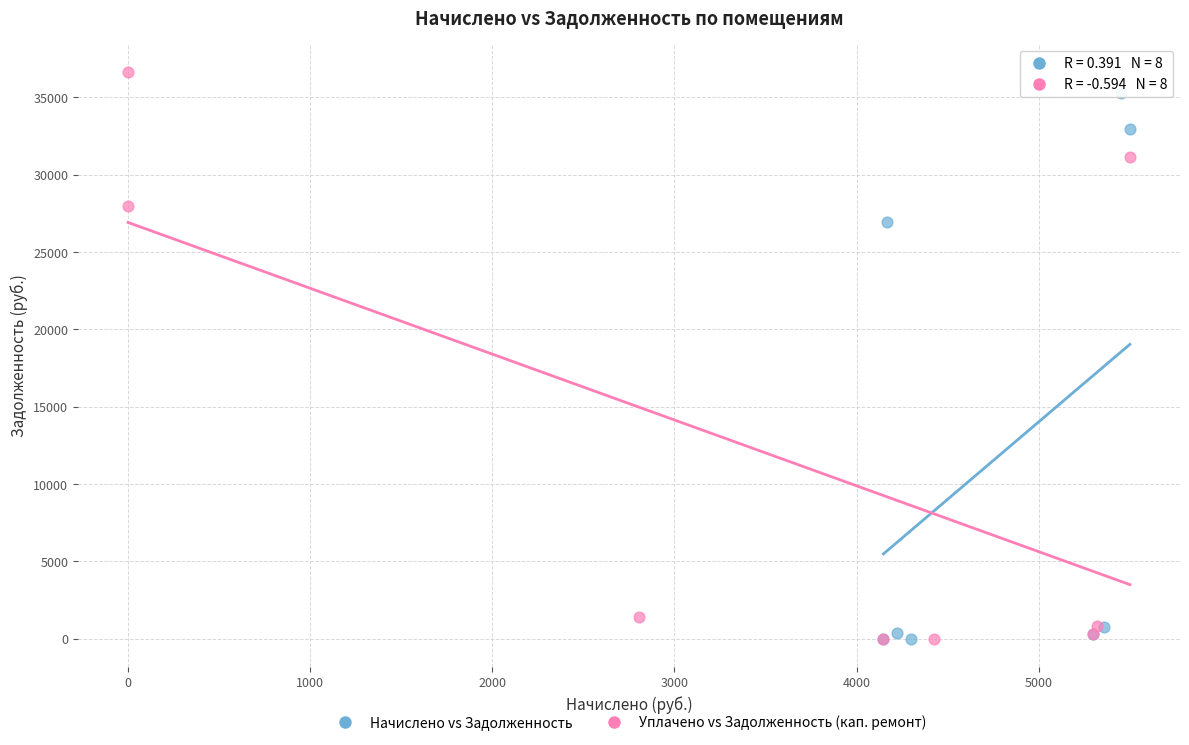

Which series has the widest spread of Y values?

Уплачено vs Задолженность (кап. ремонт)